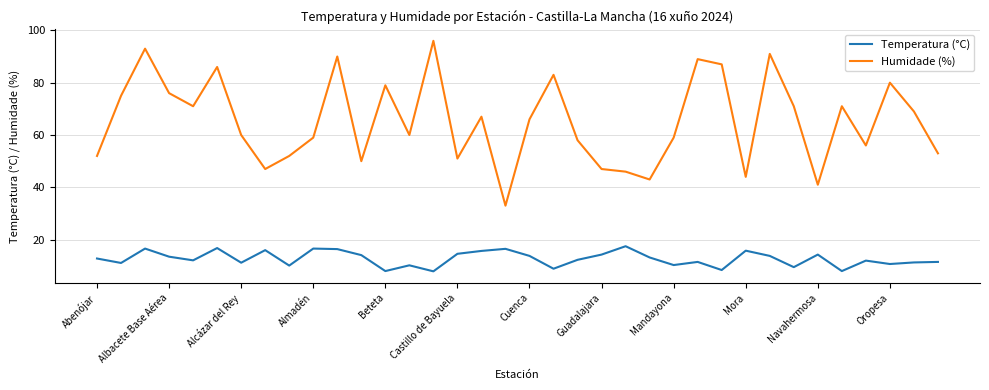

True or false: Temperatura (°C) and Humidade (%) intersect in this chart.

False